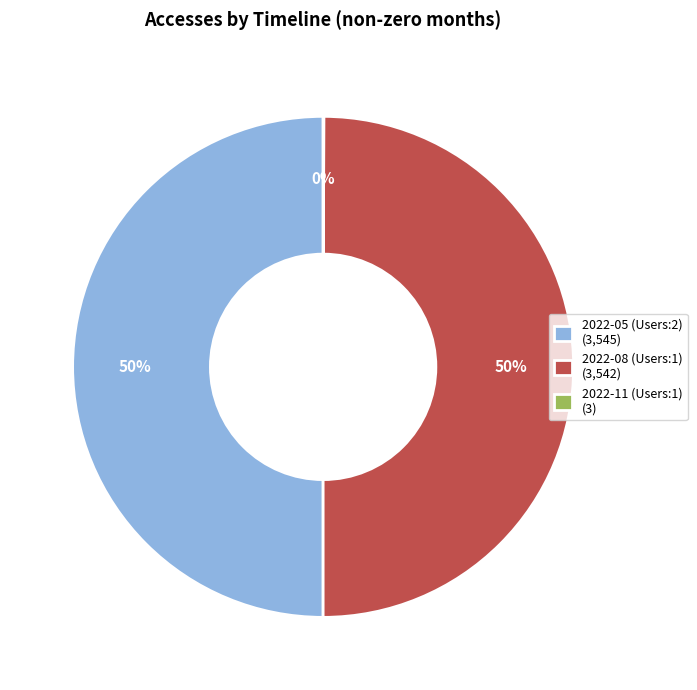

To the nearest percent, what is the average slice percentage?

33%